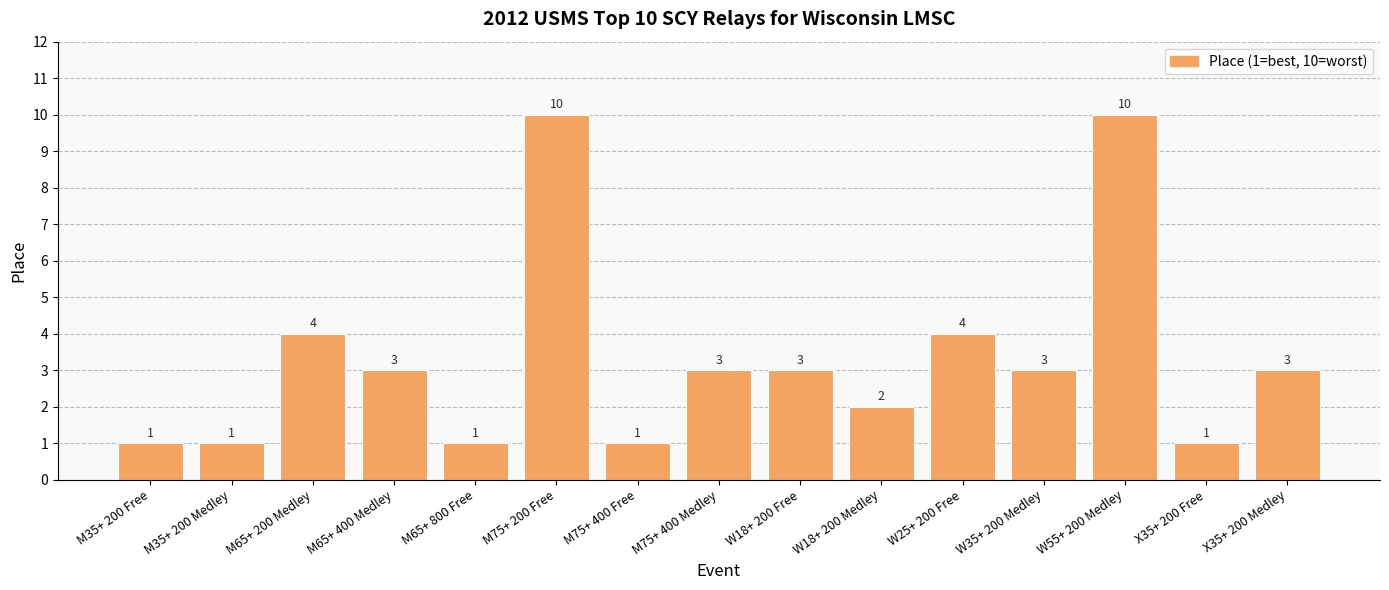

Reading left to right, what are all the values shown in this chart?

1	1	4	3	1	10	1	3	3	2	4	3	10	1	3